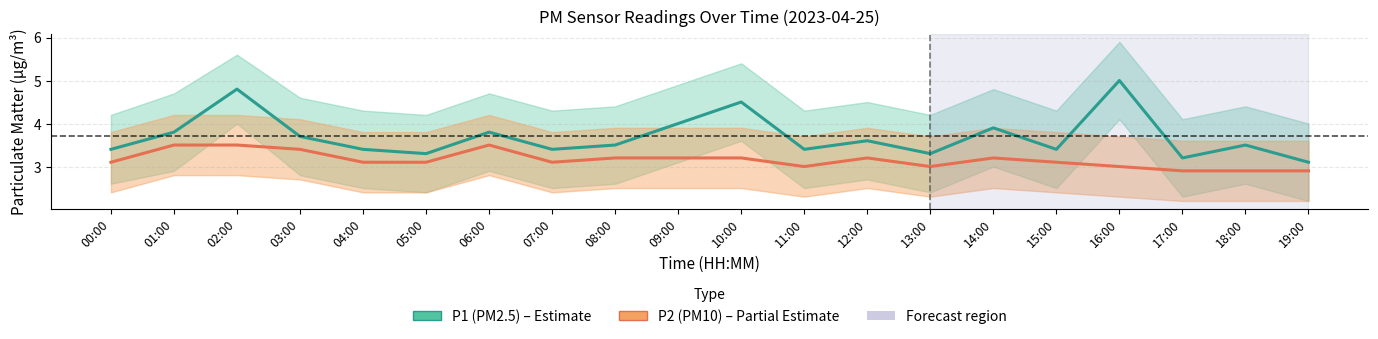

What is the label of the 6th point from the left?

05:00